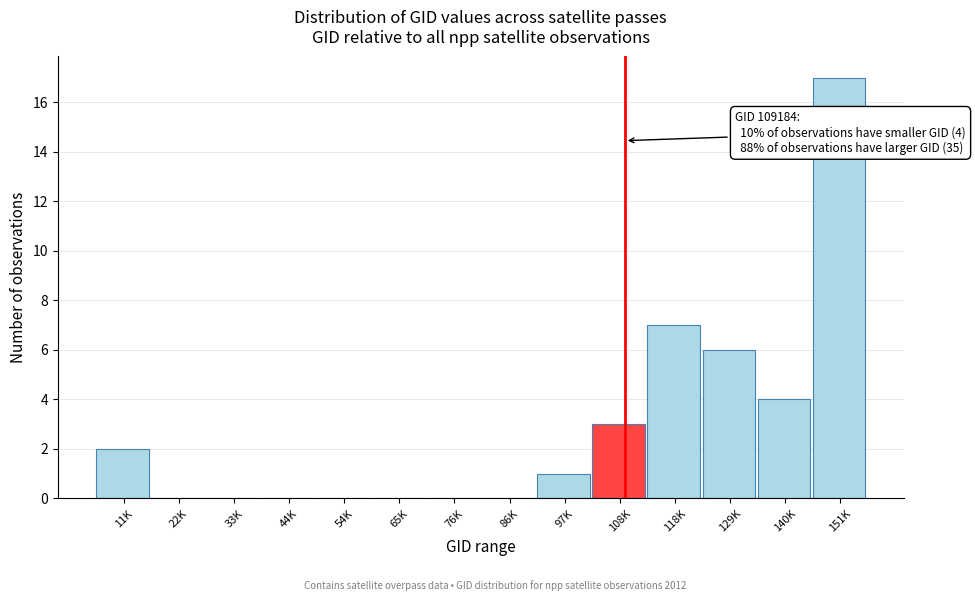

Reading left to right, list all the values displayed in this chart.

11K=2	22K=0	33K=0	44K=0	54K=0	65K=0	76K=0	86K=0	97K=1	108K=3	118K=7	129K=6	140K=4	151K=17